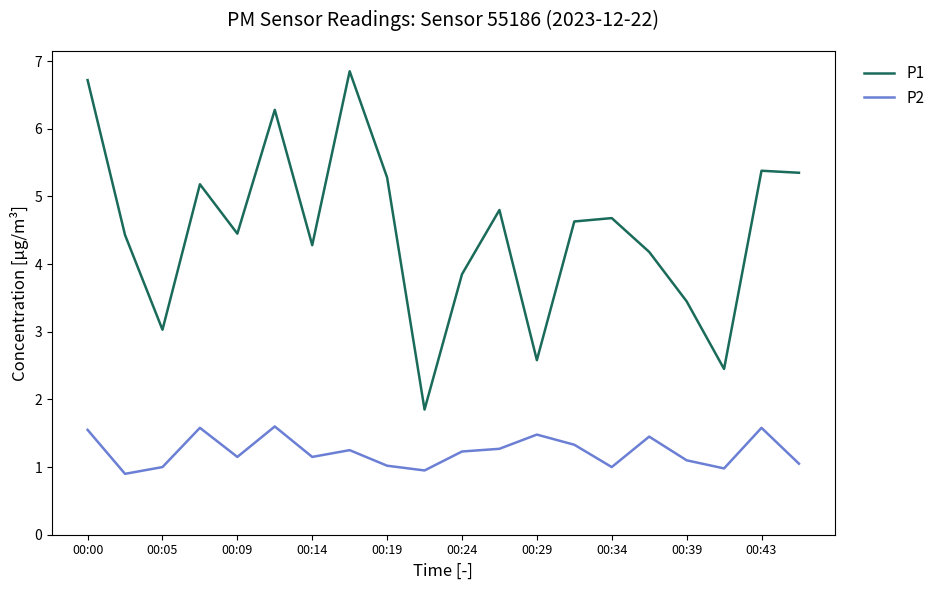

What is the difference between the maximum and minimum values in the P2 series?

0.7